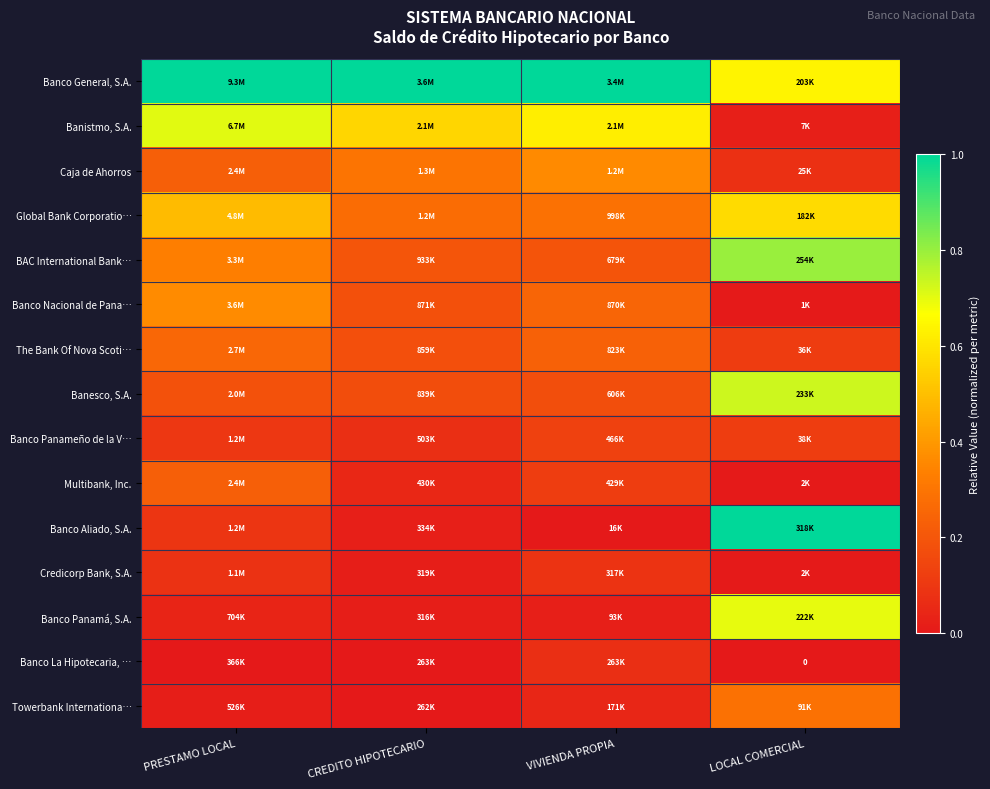

Is the value of Caja de Ahorros at LOCAL COMERCIAL greater than the value of The Bank Of Nova Scoti… at PRESTAMO LOCAL?

No